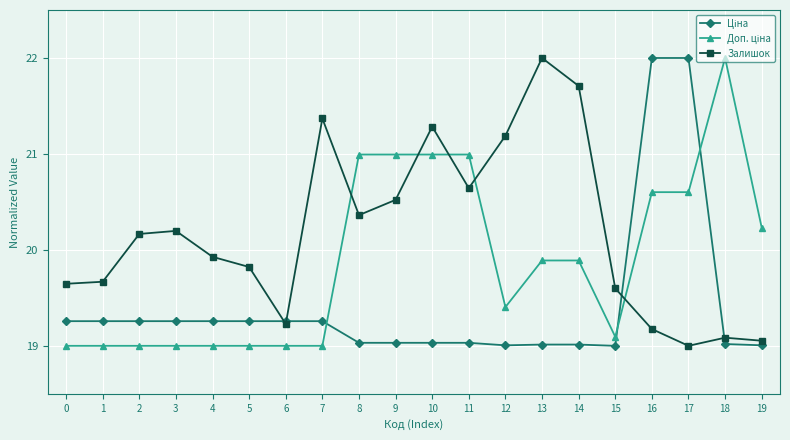

At which category is the sum across all series the highest?

16